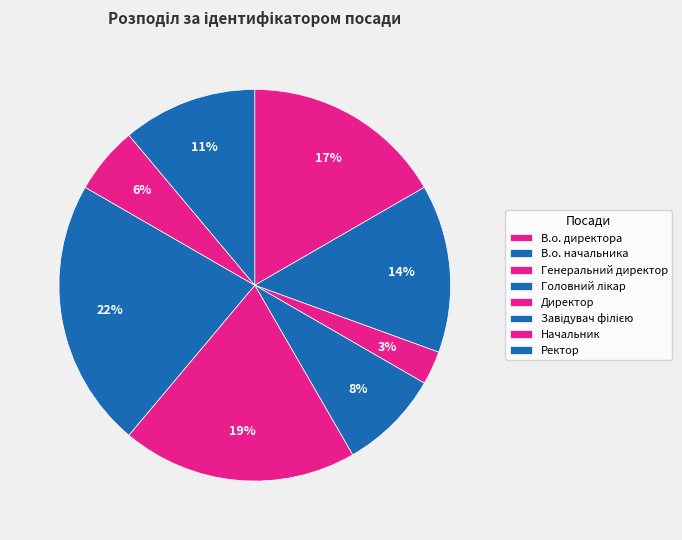

To the nearest percent, what percentage of the pie is В.о. директора?

17%